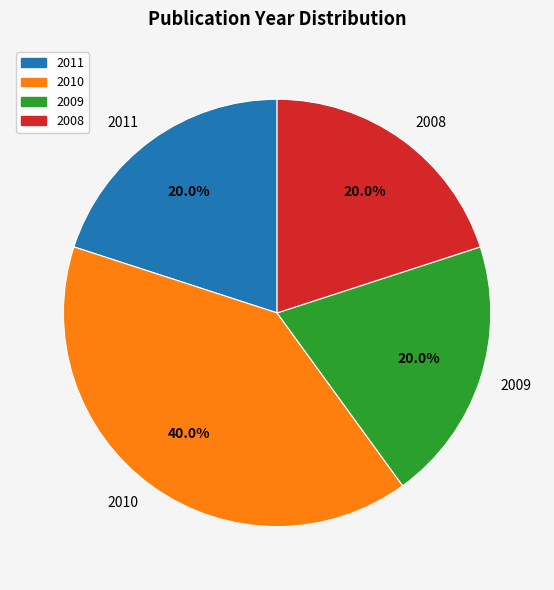

Approximately how many times larger is the value at 2011 compared to 2009?

1.0